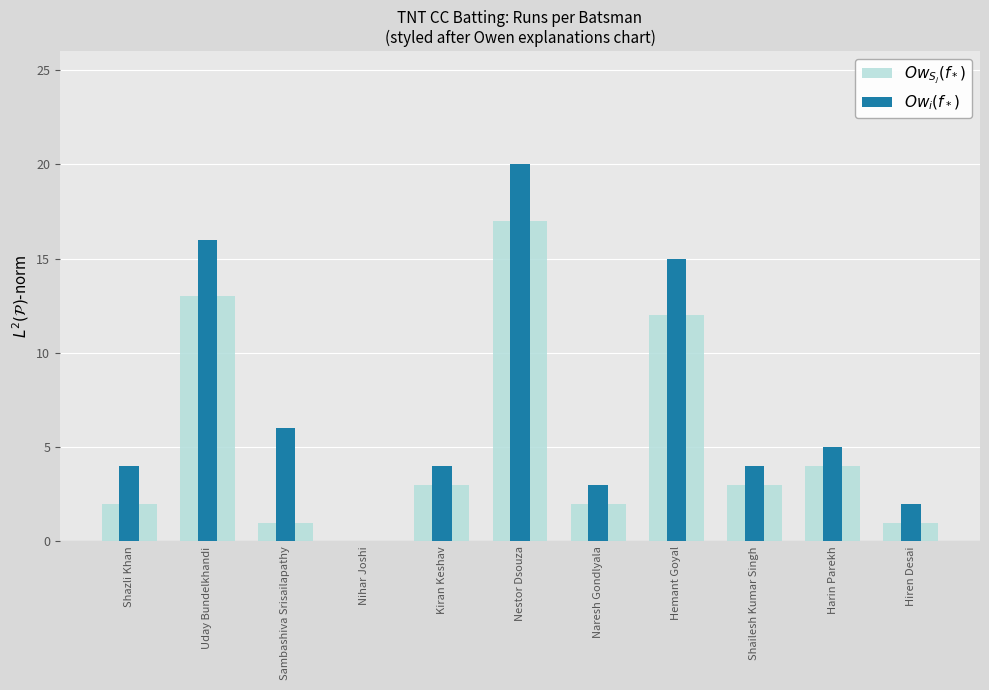

What position from the left is Hiren Desai?

11